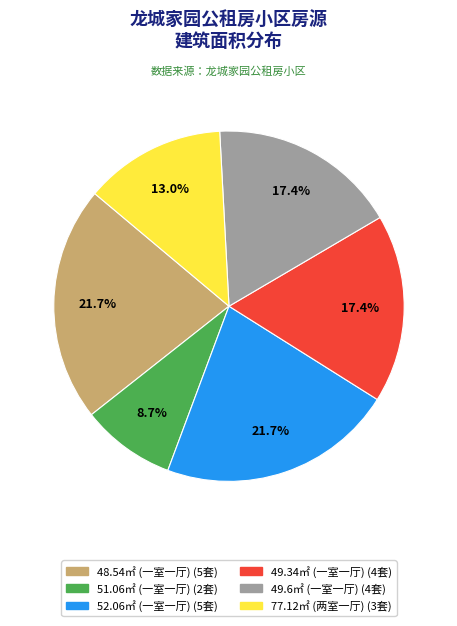

Is there a majority slice in this chart?

No